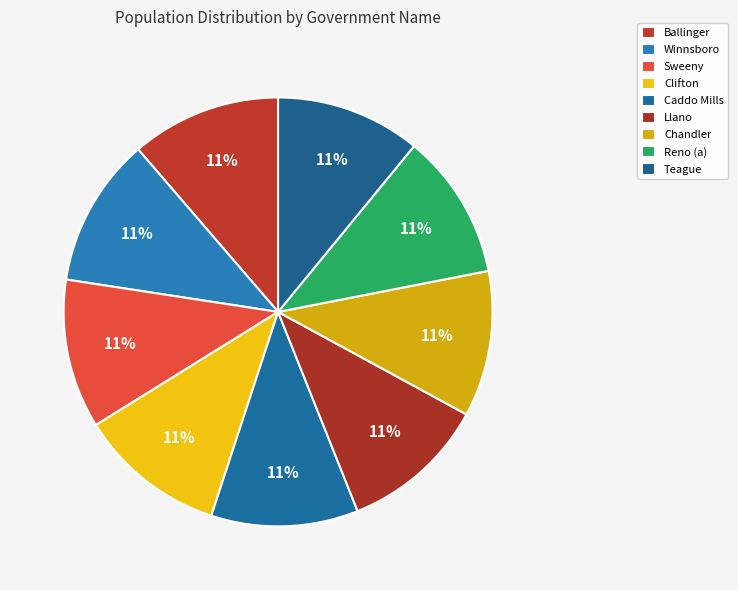

To the nearest percent, what portion does Ballinger represent?

11%